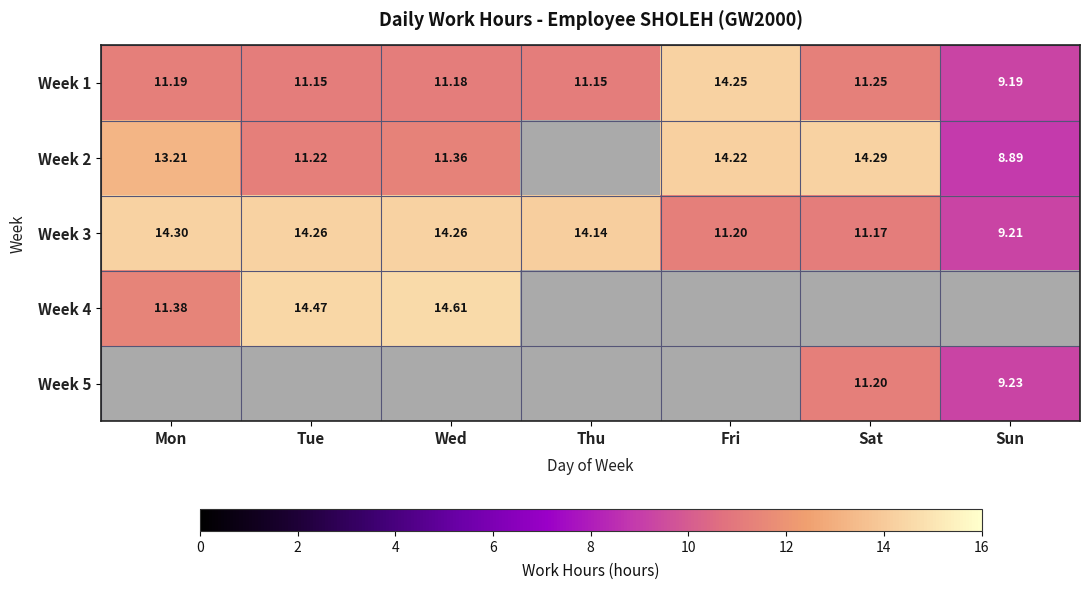

List the labels in order of Week 1 value, smallest first.

Sun, Tue, Thu, Wed, Mon, Sat, Fri